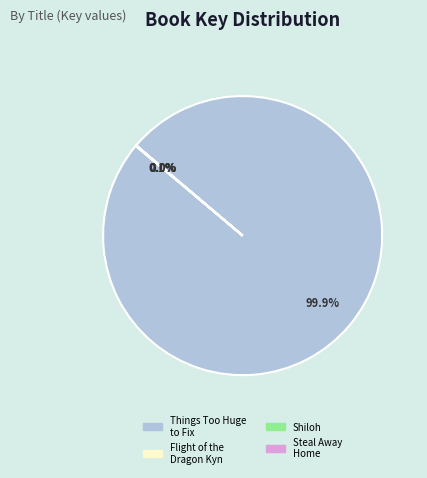

Which slice represents more than half of the pie?

Things Too Huge to Fix